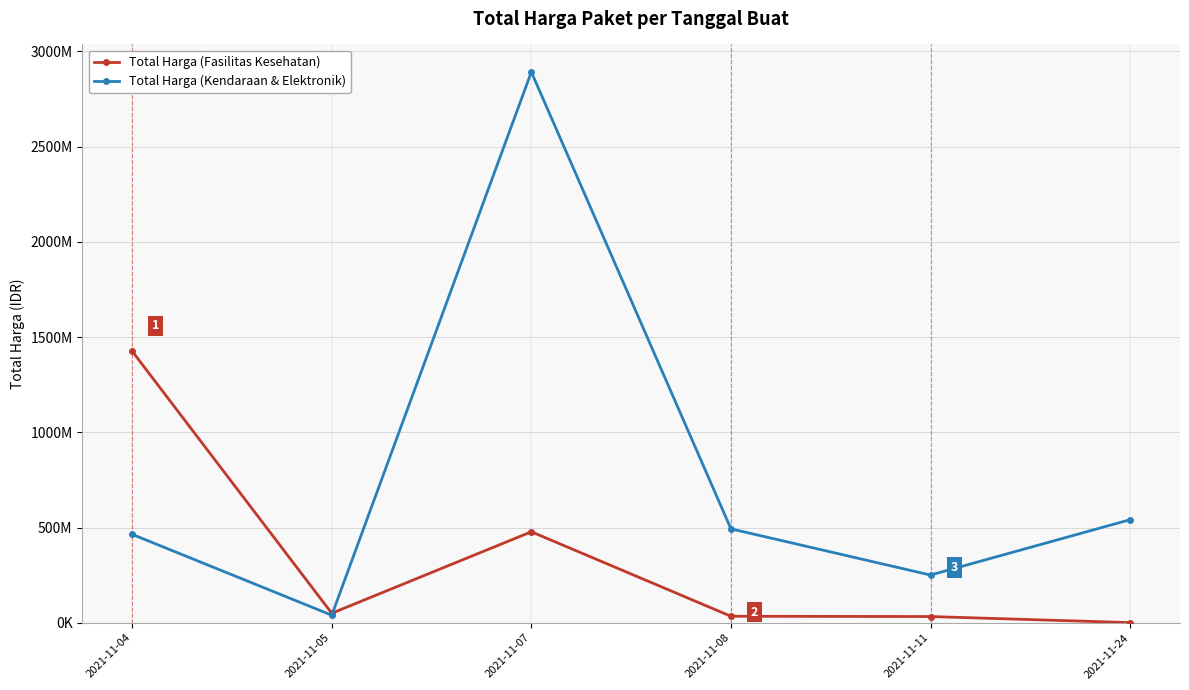

Which label corresponds to the largest value in the chart?

2021-11-07